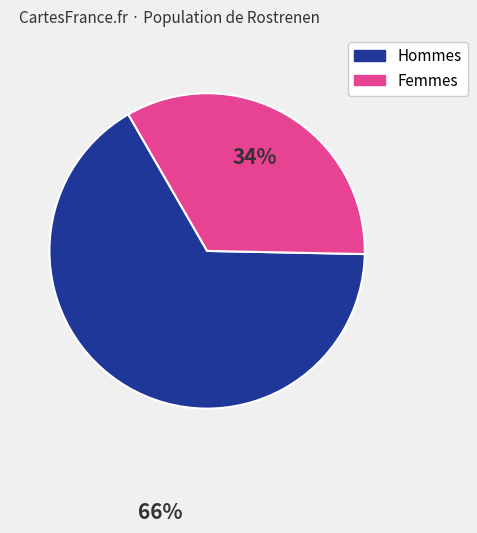

Is there a majority slice in this chart?

Yes